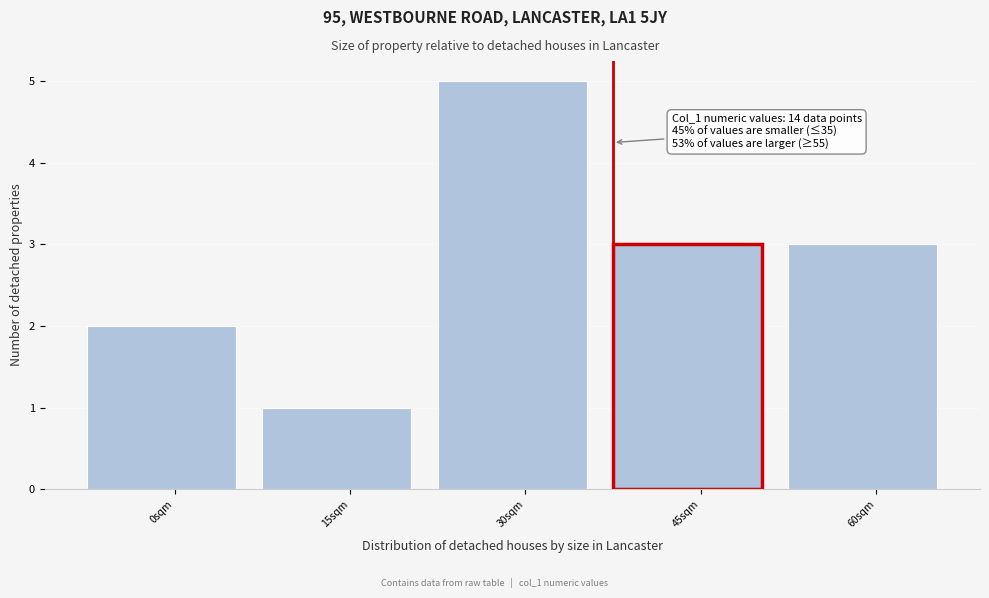

Reading left to right, transcribe all the data shown in this chart.

0sqm=2	15sqm=1	30sqm=5	45sqm=3	60sqm=3